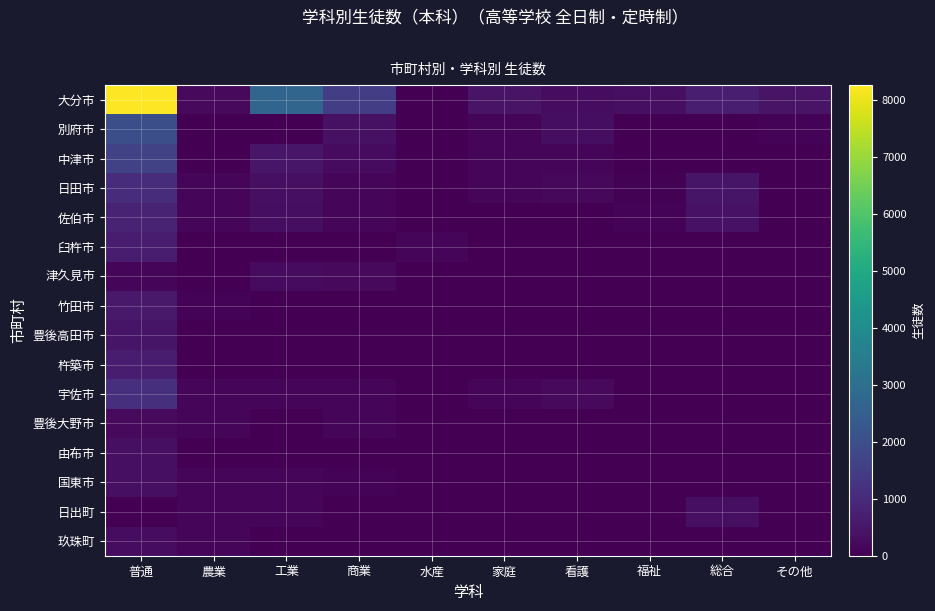

What is the total value across all series at 総合?

1918